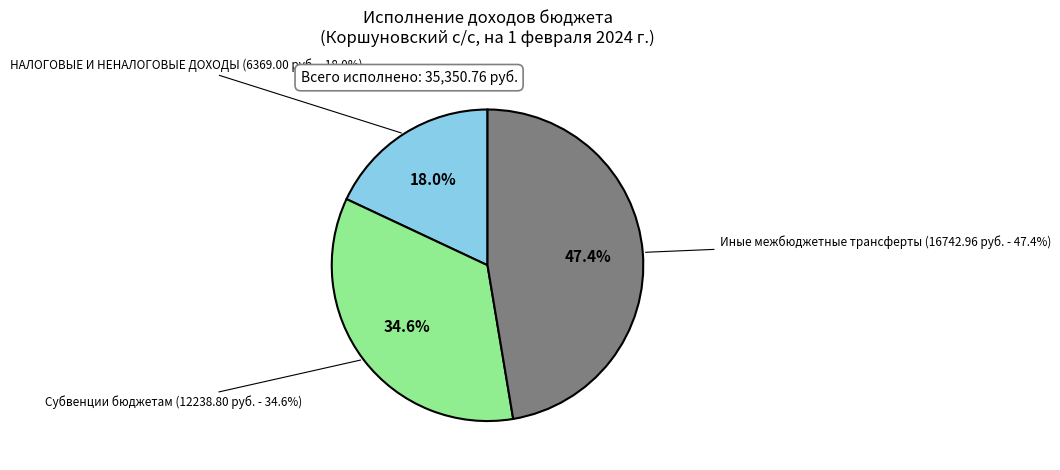

Count the number of slices in the pie.

5